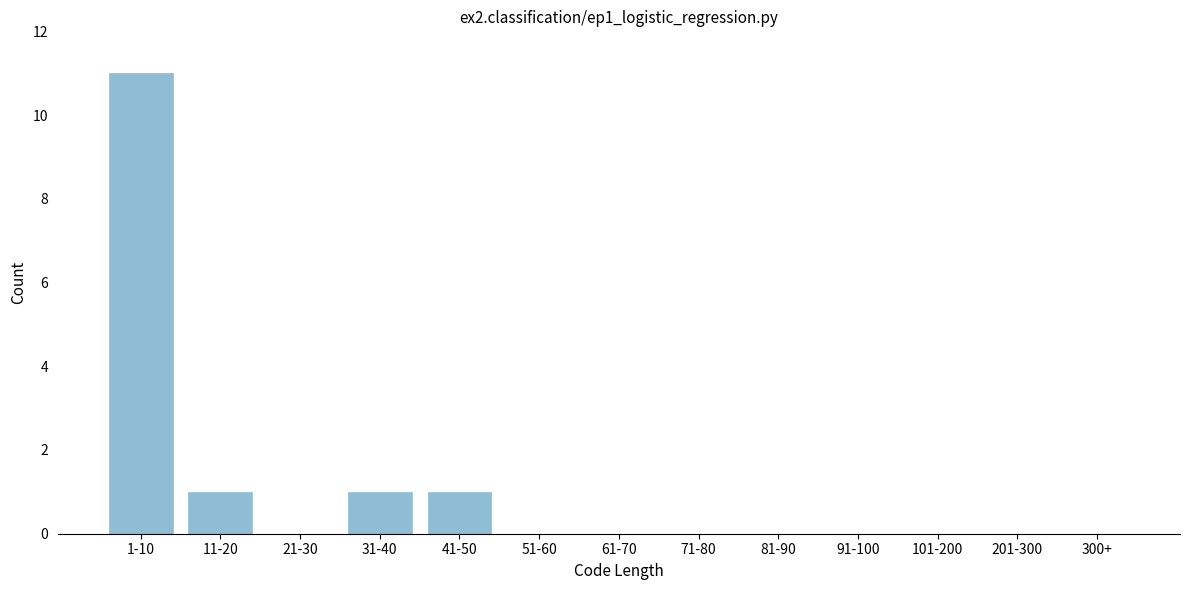

Reading right to left, list all the values displayed in this chart.

300+=0	201-300=0	101-200=0	91-100=0	81-90=0	71-80=0	61-70=0	51-60=0	41-50=1	31-40=1	21-30=0	11-20=1	1-10=11